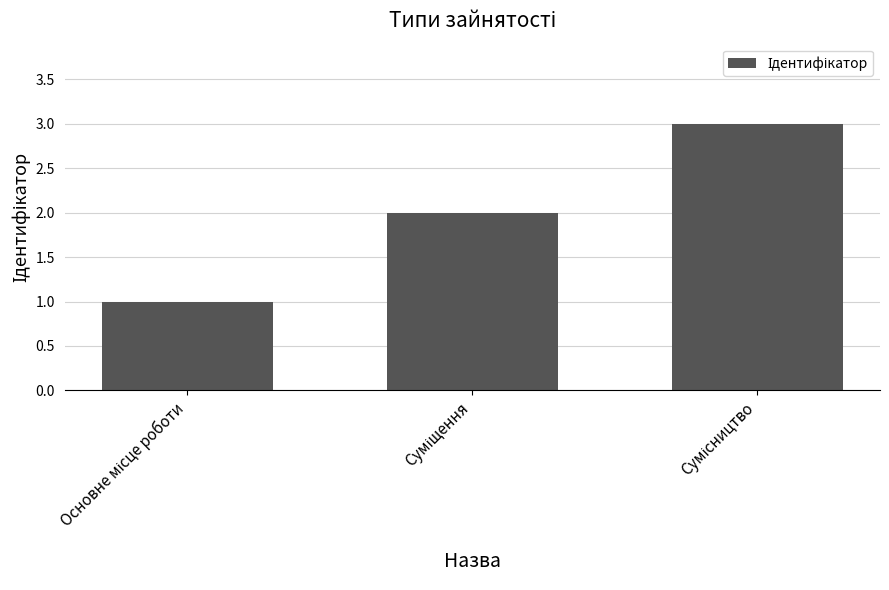

What is the sum of all values?

6